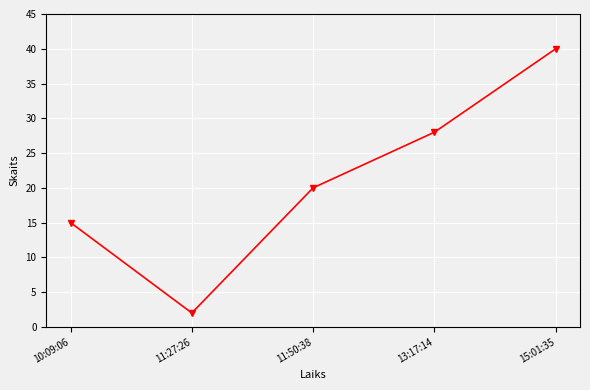

Reading right to left, transcribe all the data shown in this chart.

15:01:35=40	13:17:14=28	11:50:38=20	11:27:26=2	10:09:06=15